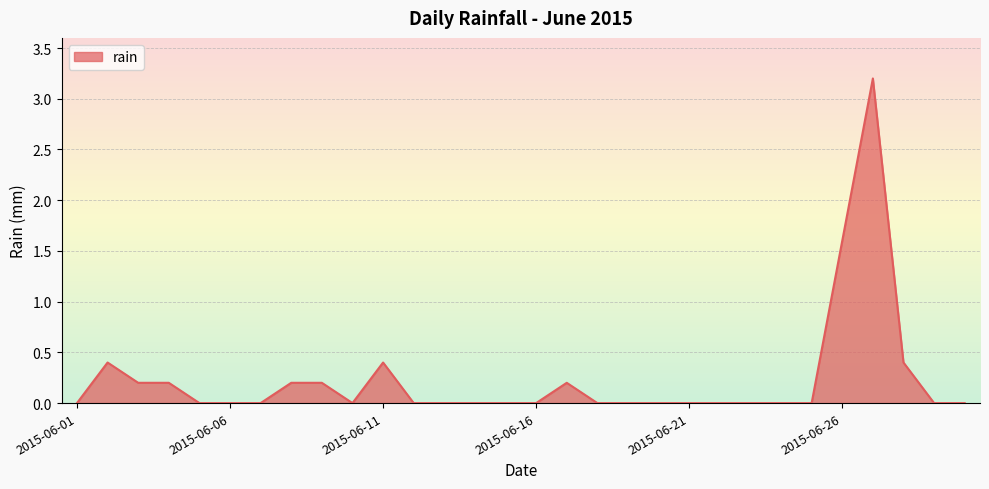

Reading left to right, extract all data points from this chart.

0.0	0.4	0.2	0.2	0.0	0.0	0.0	0.2	0.2	0.0	0.4	0.0	0.0	0.0	0.0	0.0	0.2	0.0	0.0	0.0	0.0	0.0	0.0	0.0	0.0	1.6	3.2	0.4	0.0	0.0